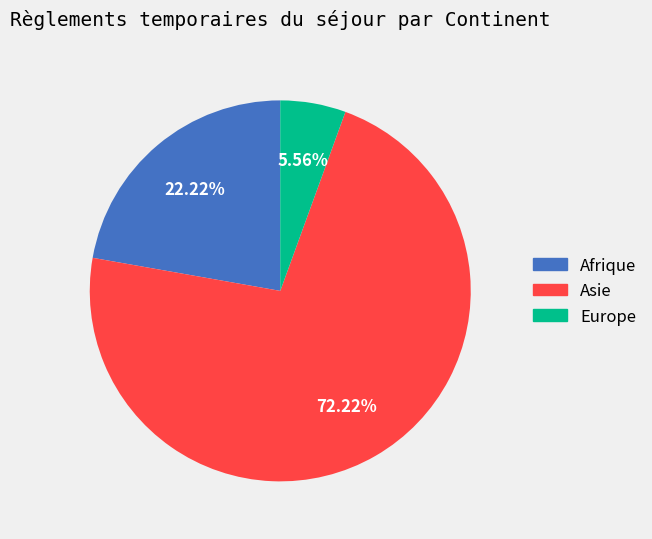

Rank the categories by value from highest to lowest.

Asie, Afrique, Europe